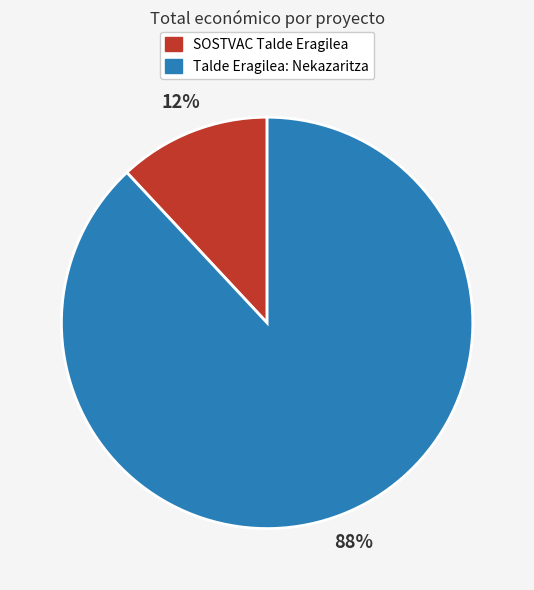

Combined, do Talde Eragilea: Nekazaritza and SOSTVAC Talde Eragilea account for over 50%?

Yes